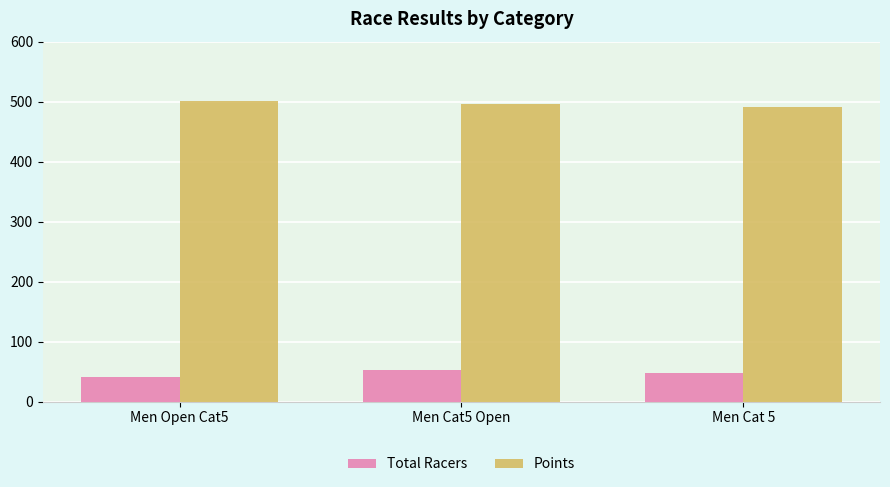

What is the difference between the highest and lowest values at Men Cat5 Open?

442.5